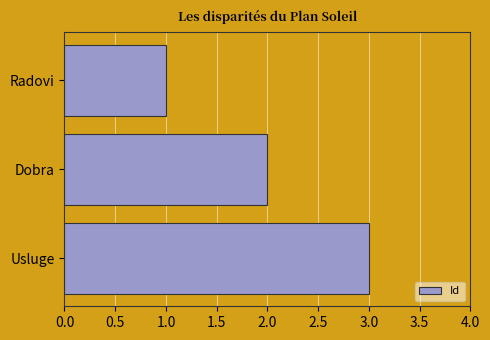

Does the chart contain stacked bars?

No